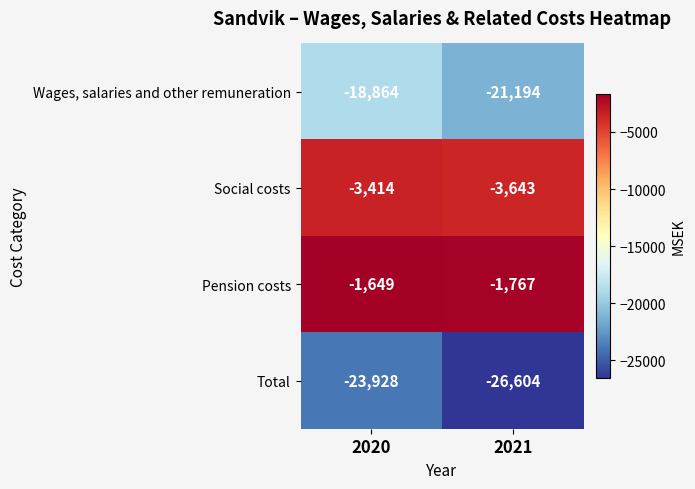

Which label corresponds to the largest value in the chart?

2020